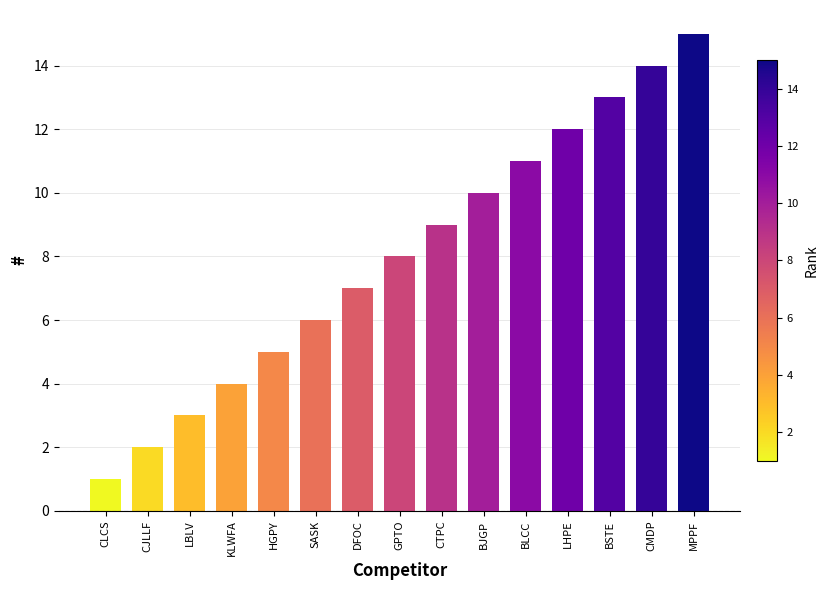

Count the number of categories in the chart.

15